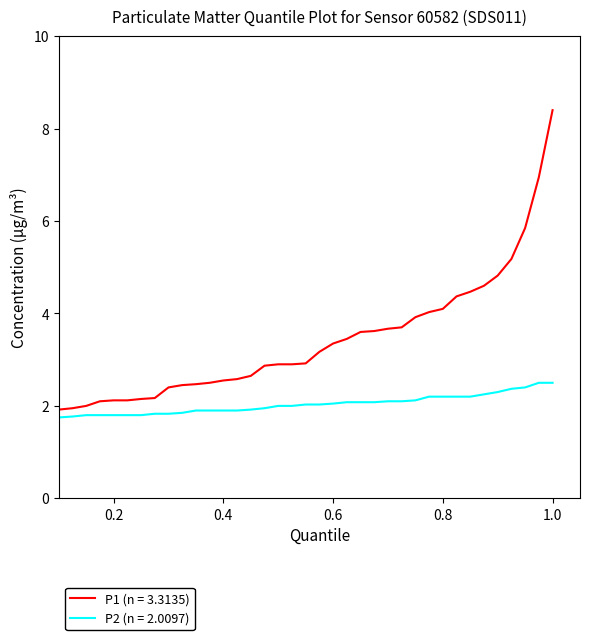

What is the greatest value displayed?

8.4